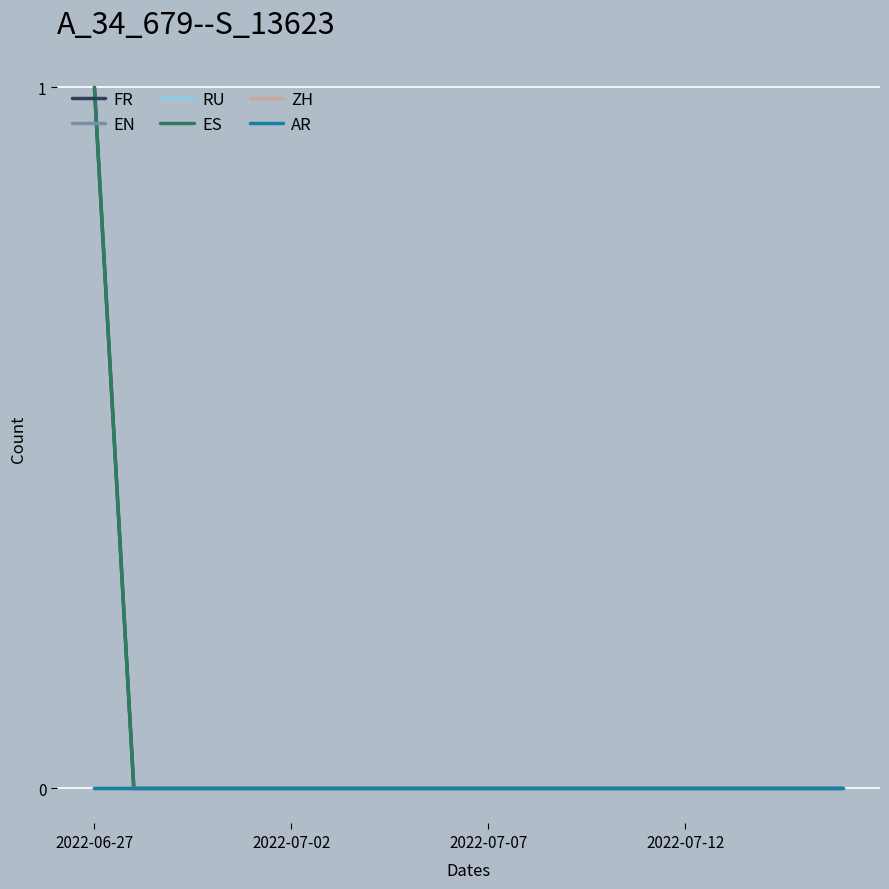

At which category does the chart reach its peak across all series?

2022-06-27